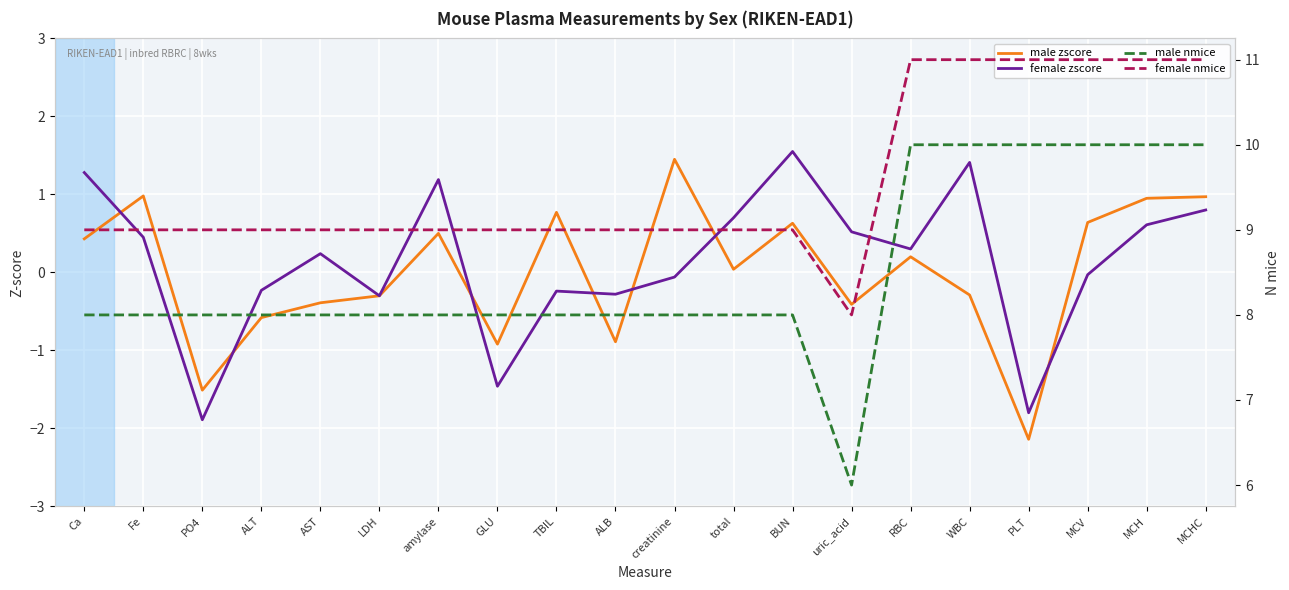

How many lines are shown in the chart?

4